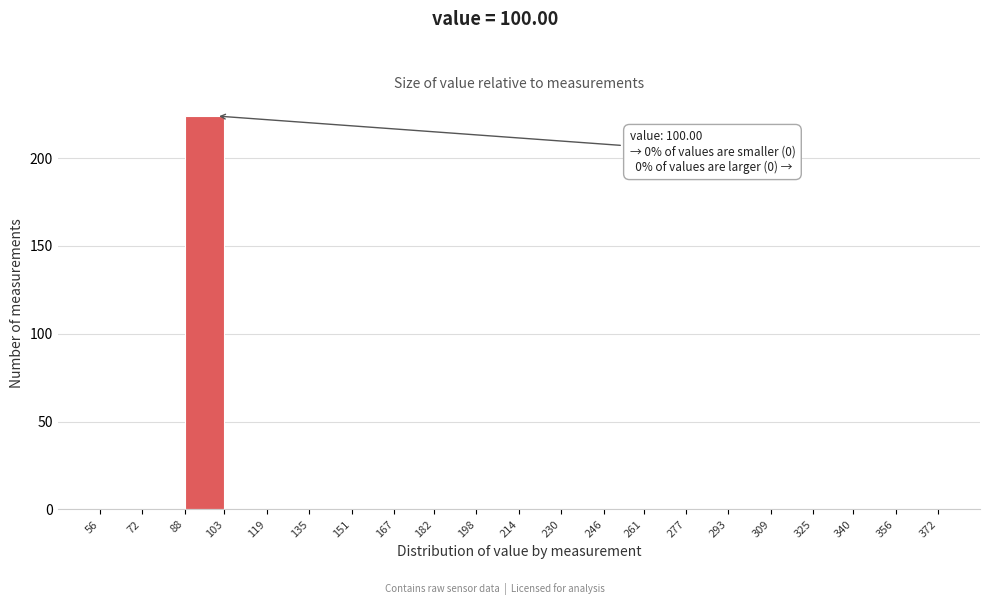

Which range on the x-axis has the tallest bar?

88 to 103